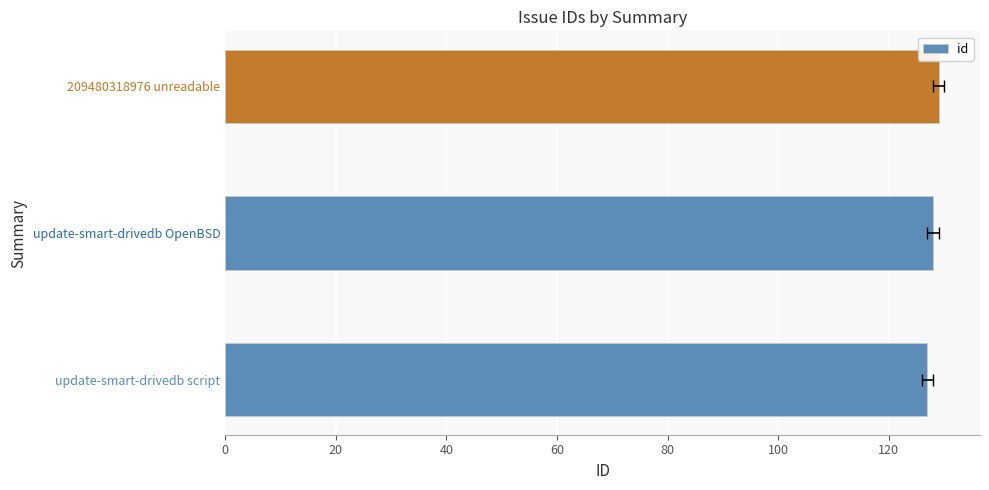

Approximately how many times larger is the value at update-smart-drivedb OpenBSD compared to update-smart-drivedb script?

1.0